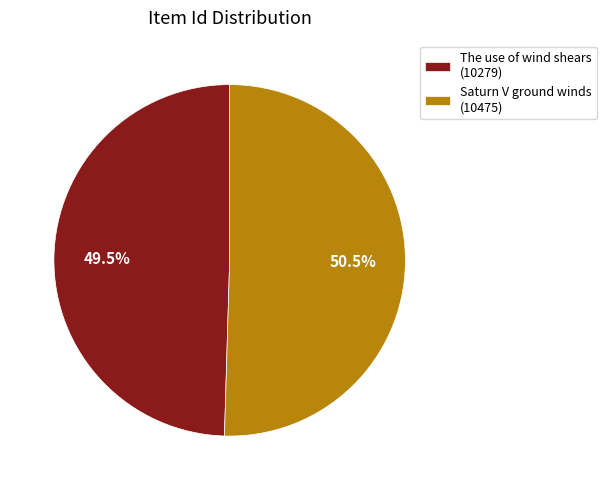

Which slice represents more than half of the pie?

Saturn V ground winds (10475)